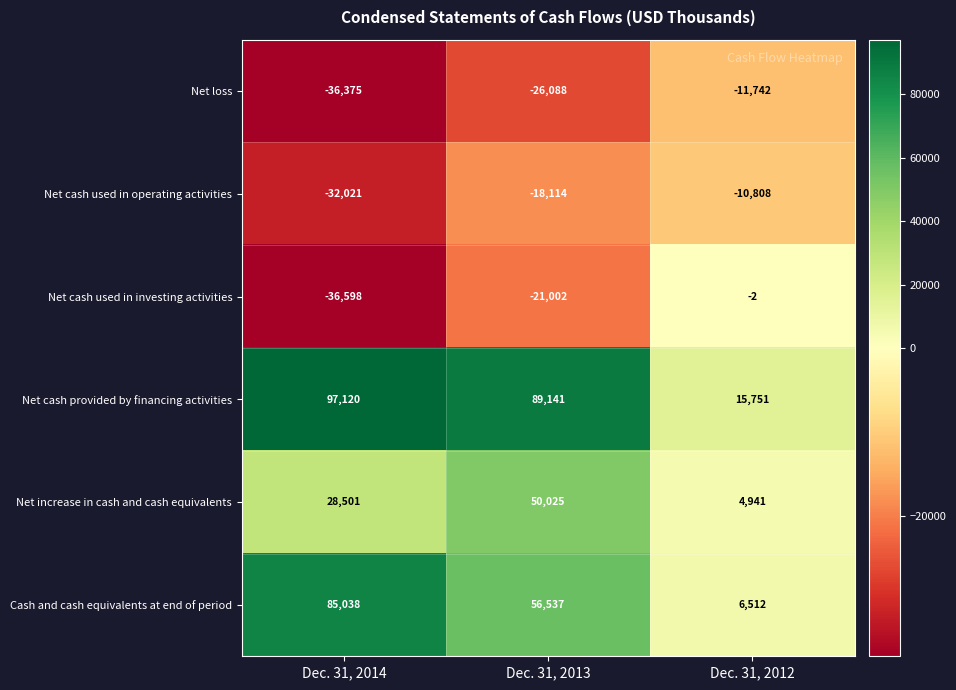

What is the total value across all series at Dec. 31, 2012?

4652